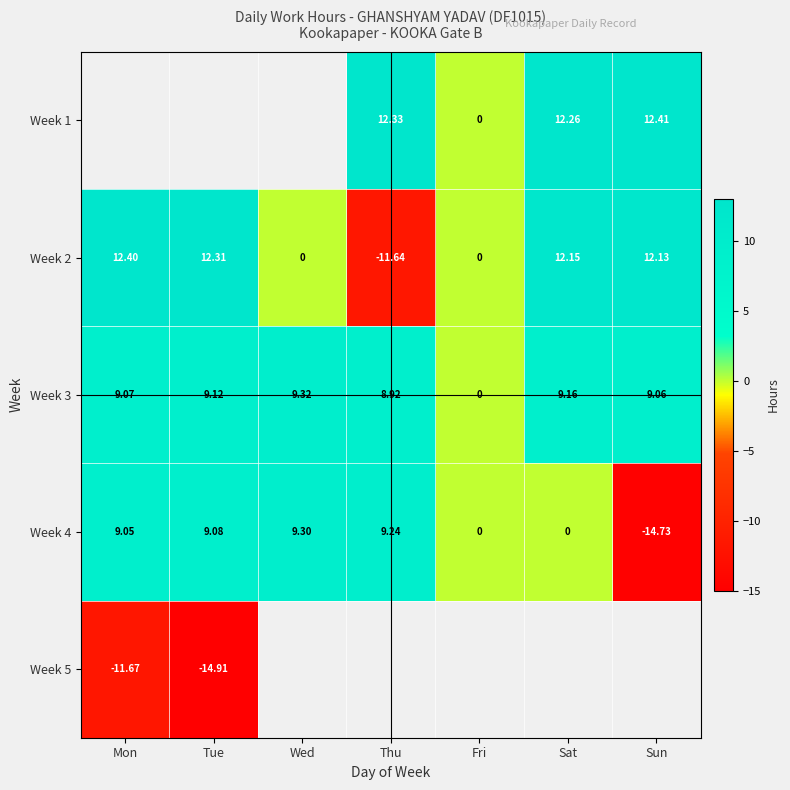

Is the value of Week 1 at Sun greater than the value of Week 3 at Wed?

Yes